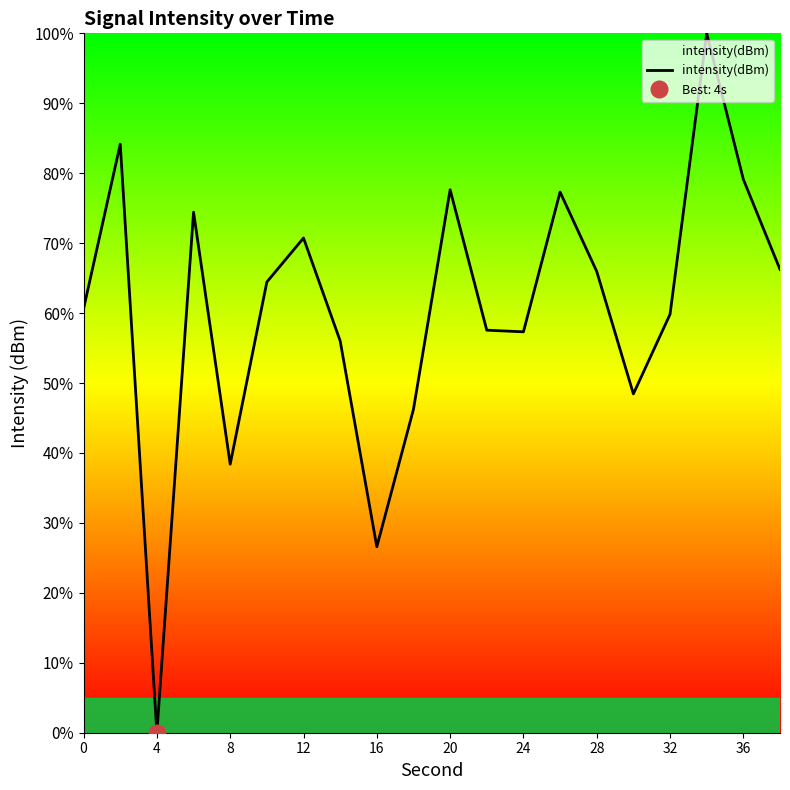

True or false: intensity(dBm) has a value of 115.9 at 36.

False